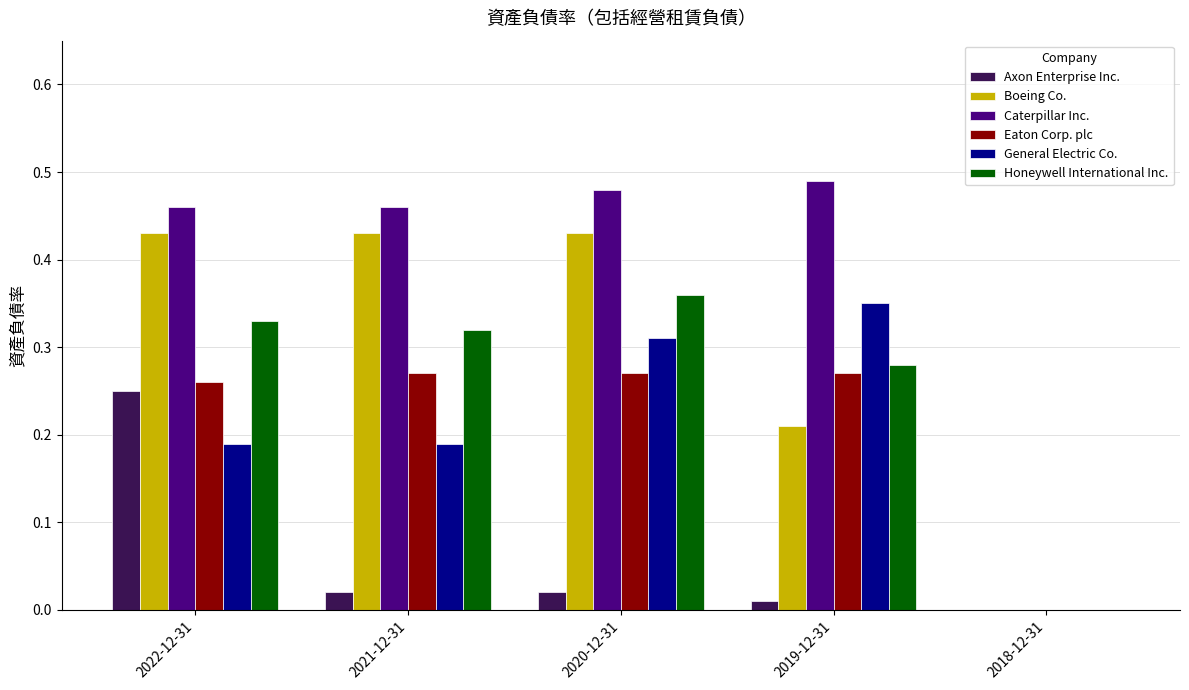

What is the sum of all Eaton Corp. plc values?

1.1